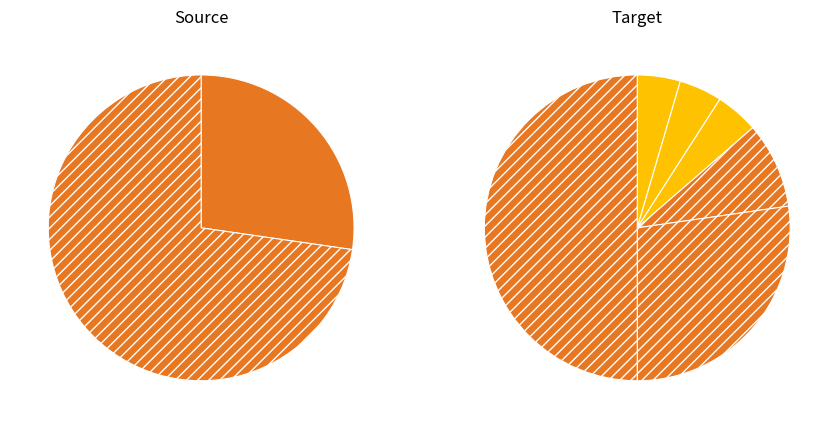

To the nearest percent, what is the difference between the 01.50Z and 43.99C slice percentages?

23%